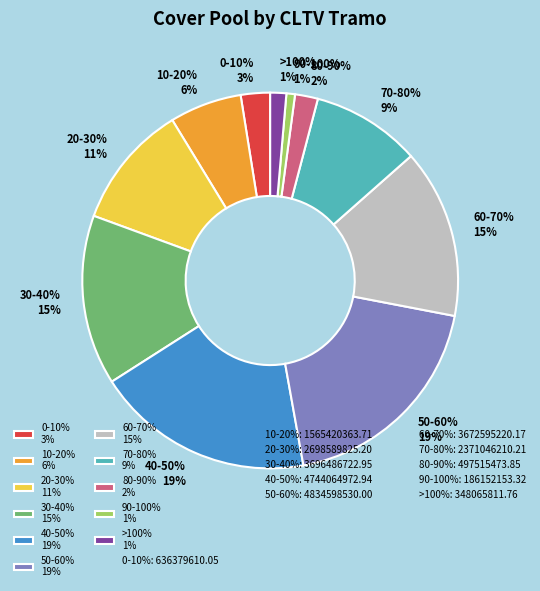

Is it true that 20-30% is 11% of the pie?

True